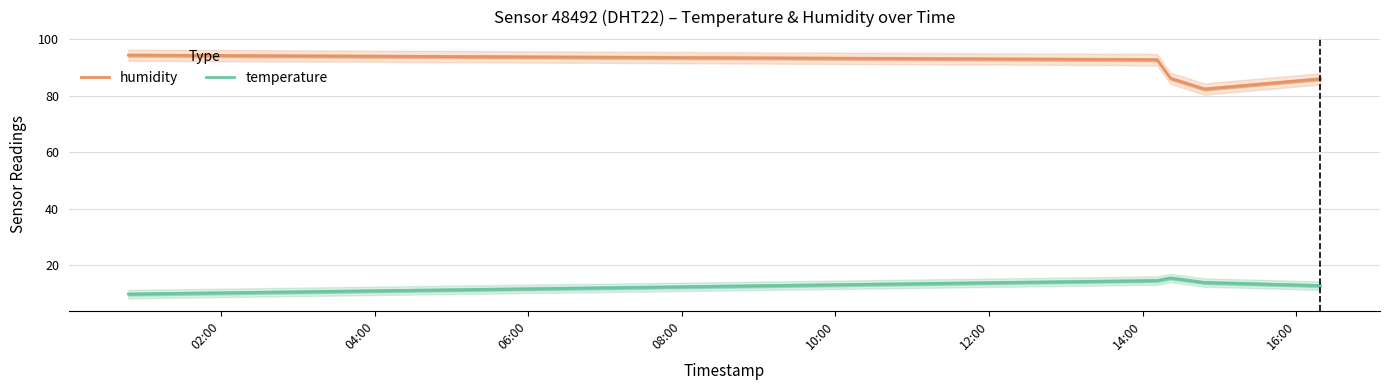

True or false: temperature and humidity intersect in this chart.

False